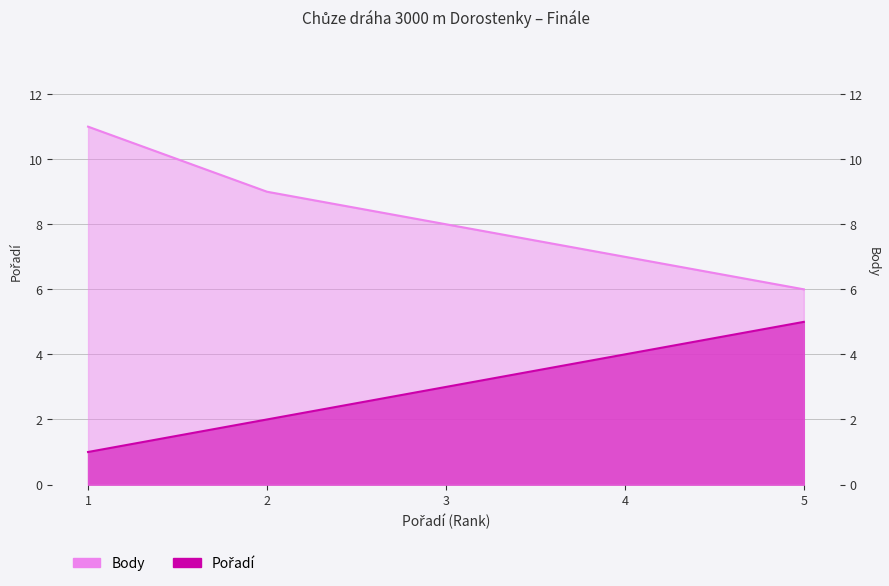

Is it true that Pořadí equals 2 at 2?

True